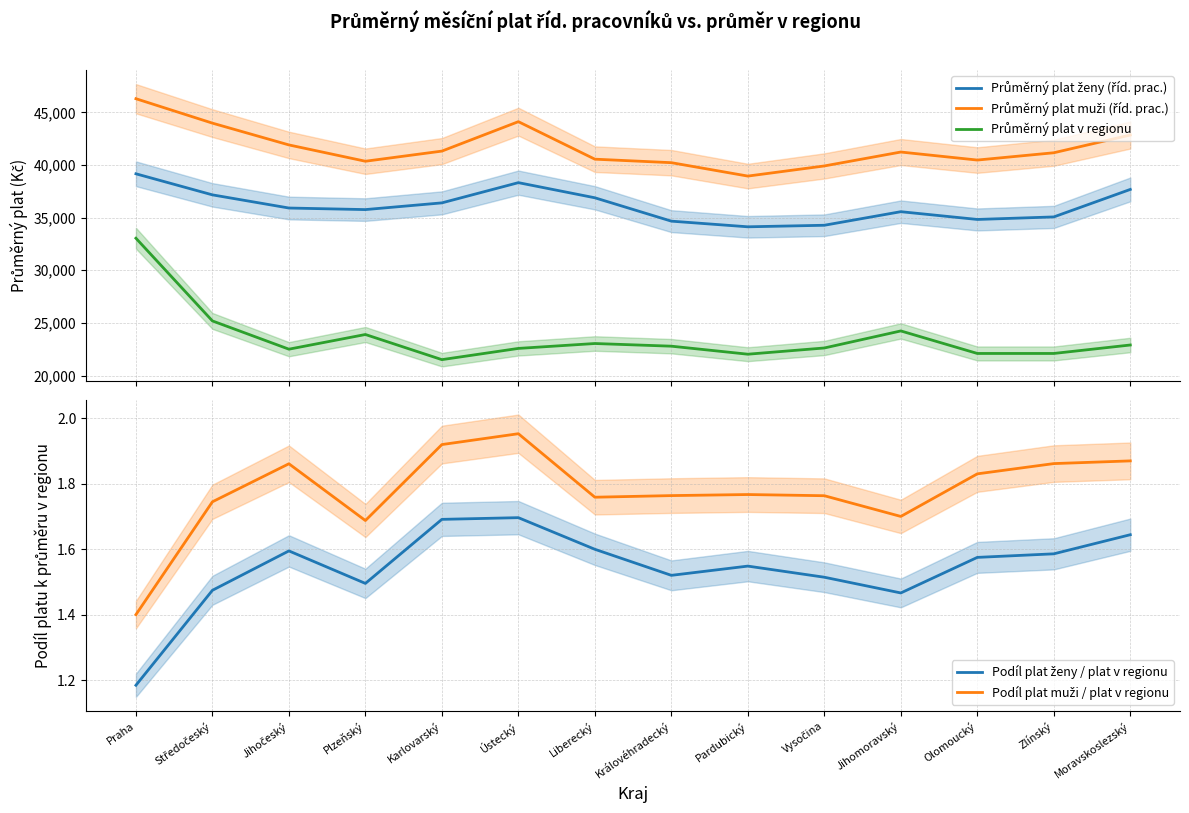

Where is Průměrný plat ženy (říd. prac.) nearest to the value 36645?

Liberecký